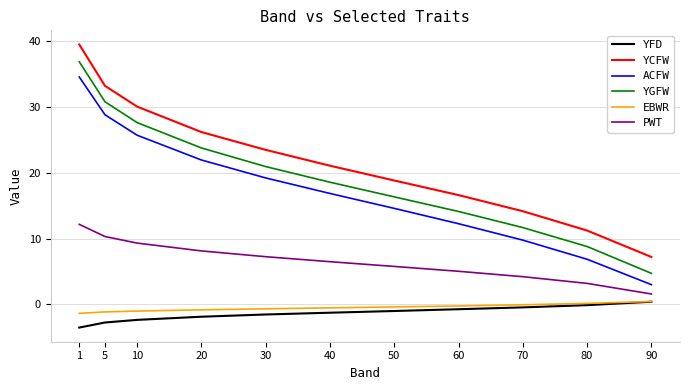

At which category is the sum across all series the highest?

1